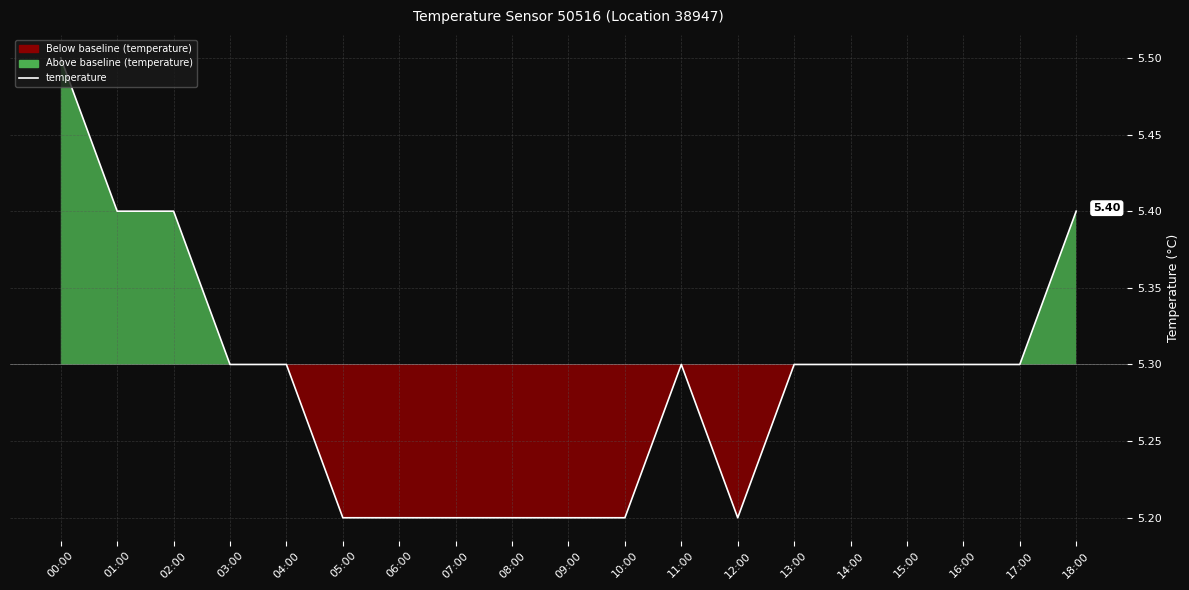

What is the sum of the values at 14:00 and 15:00?

10.6